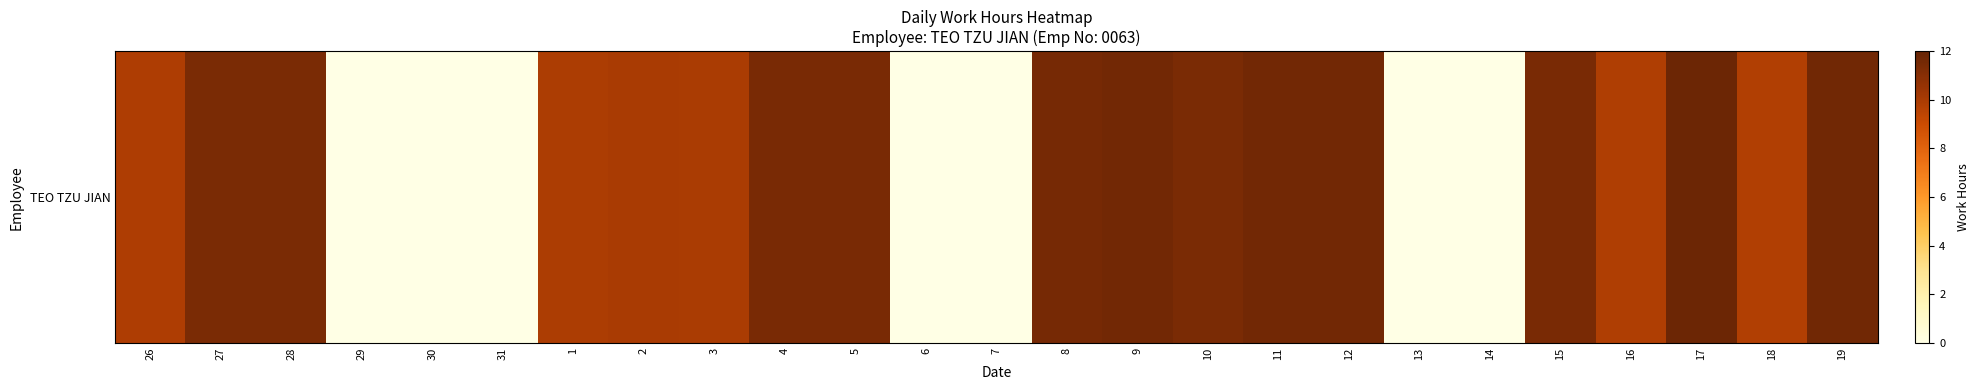

Approximately how many times larger is the value at 26 compared to 10?

0.9